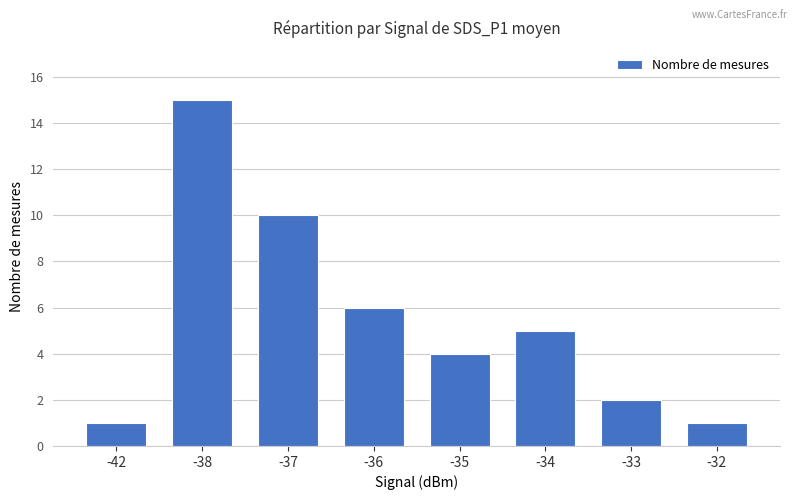

What is the value of the 4th bar from the left?

6